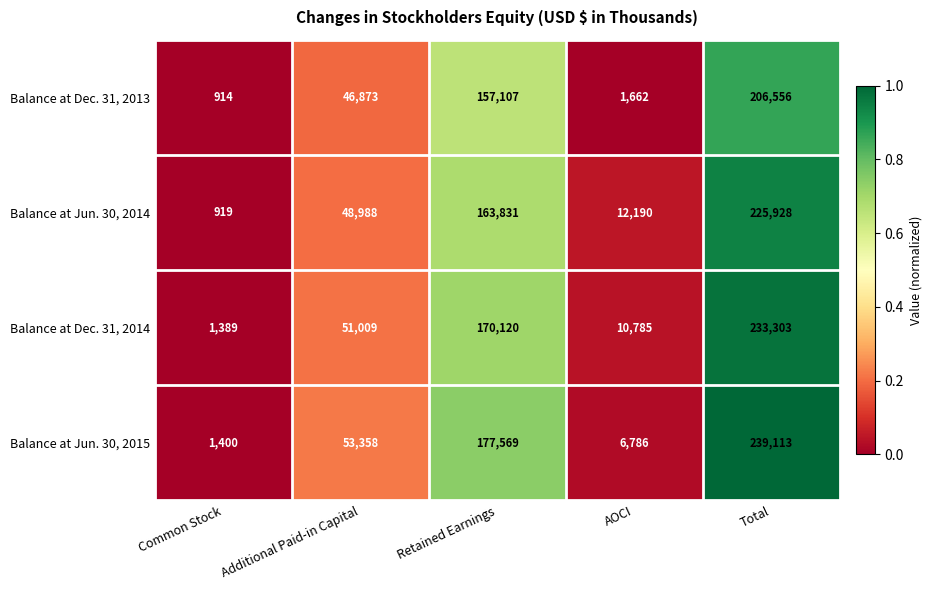

Reading left to right, what are all the values shown in this chart?

Balance at Dec. 31, 2013: Common Stock=914	Additional Paid-in Capital=46873	Retained Earnings=157107	AOCI=1662	Total=206556
Balance at Jun. 30, 2014: Common Stock=919	Additional Paid-in Capital=48988	Retained Earnings=163831	AOCI=12190	Total=225928
Balance at Dec. 31, 2014: Common Stock=1389	Additional Paid-in Capital=51009	Retained Earnings=170120	AOCI=10785	Total=233303
Balance at Jun. 30, 2015: Common Stock=1400	Additional Paid-in Capital=53358	Retained Earnings=177569	AOCI=6786	Total=239113